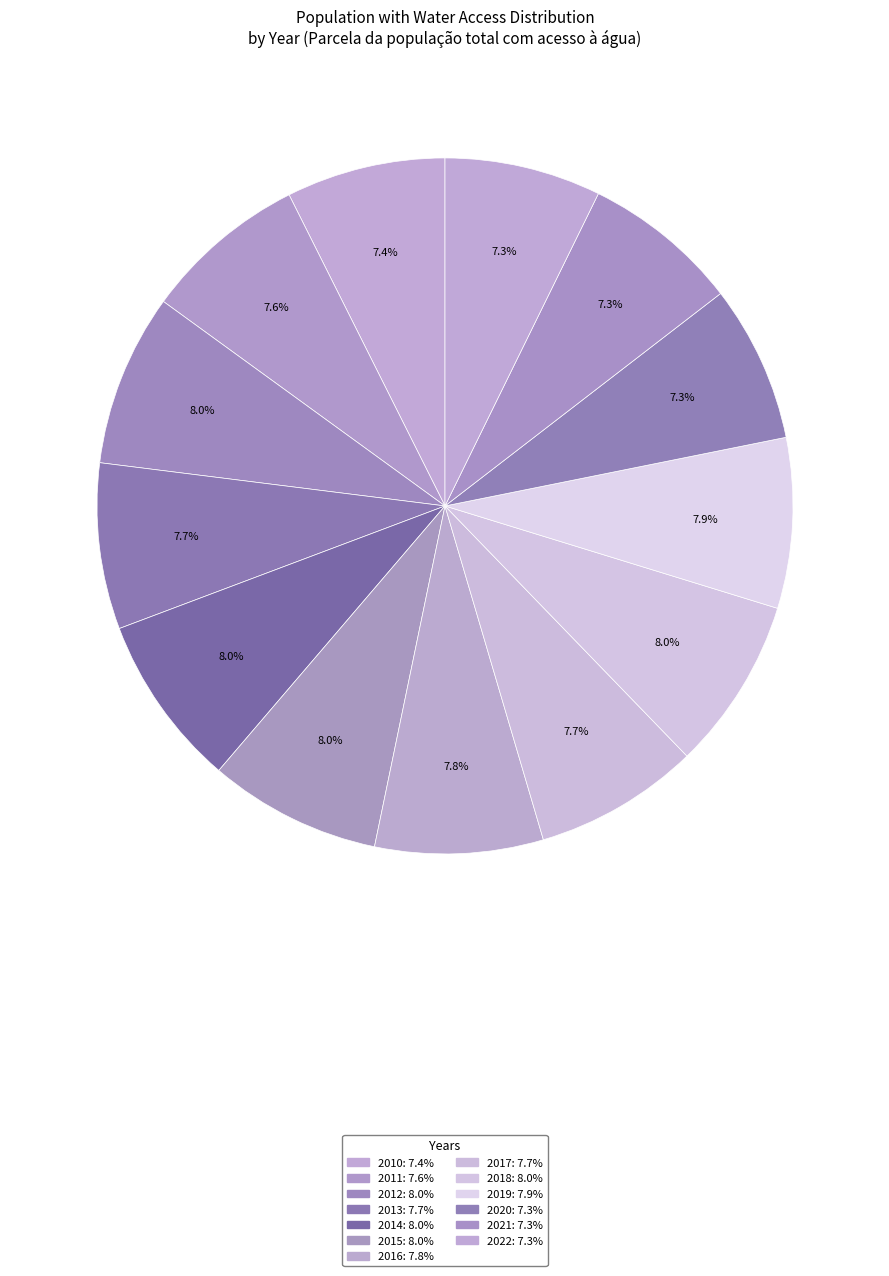

Does 2013 represent more than half of the total?

No